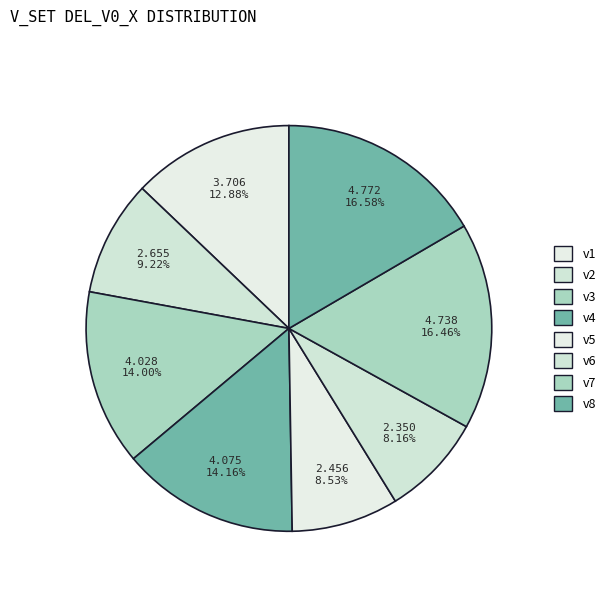

Does any single category account for the majority?

No